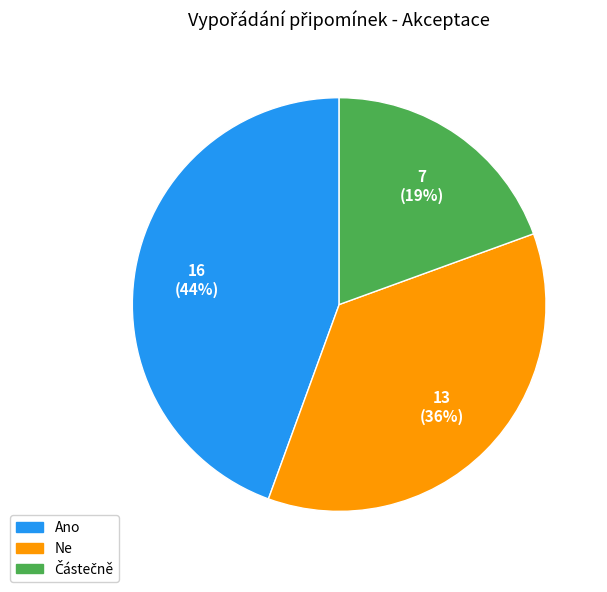

True or false: Ne accounts for 36% of the total.

True